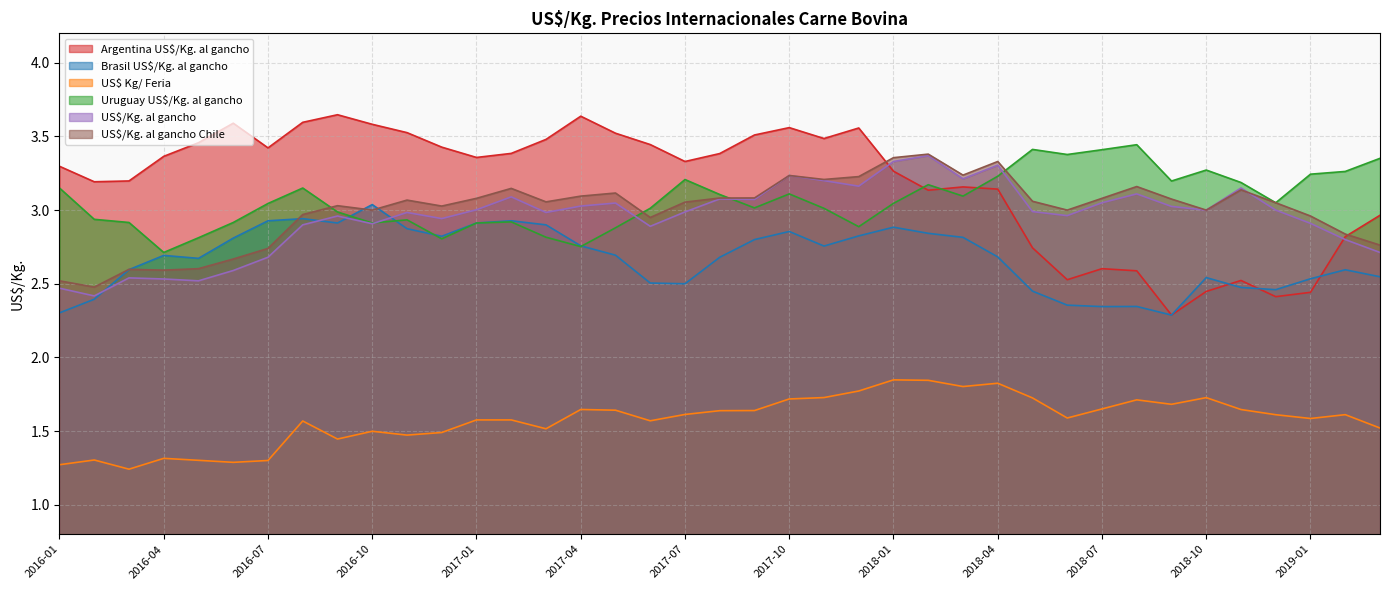

Reading right to left, transcribe all the data shown in this chart.

Argentina US$/Kg. al gancho: 3.0	2.8	2.4	2.4	2.5	2.4	2.3	2.6	2.6	2.5	2.7	3.1	3.2	3.1	3.3	3.6	3.5	3.6	3.5	3.4	3.3	3.4	3.5	3.6	3.5	3.4	3.4	3.4	3.5	3.6	3.6	3.6	3.4	3.6	3.5	3.4	3.2	3.2	3.3
Brasil US$/Kg. al gancho: 2.5	2.6	2.5	2.5	2.5	2.5	2.3	2.3	2.3	2.4	2.5	2.7	2.8	2.8	2.9	2.8	2.8	2.9	2.8	2.7	2.5	2.5	2.7	2.8	2.9	2.9	2.9	2.8	2.9	3.0	2.9	2.9	2.9	2.8	2.7	2.7	2.6	2.4	2.3
US$ Kg/ Feria: 1.5	1.6	1.6	1.6	1.6	1.7	1.7	1.7	1.7	1.6	1.7	1.8	1.8	1.8	1.8	1.8	1.7	1.7	1.6	1.6	1.6	1.6	1.6	1.6	1.5	1.6	1.6	1.5	1.5	1.5	1.4	1.6	1.3	1.3	1.3	1.3	1.2	1.3	1.3
Uruguay US$/Kg. al gancho: 3.4	3.3	3.2	3.0	3.2	3.3	3.2	3.4	3.4	3.4	3.4	3.2	3.1	3.2	3.0	2.9	3.0	3.1	3.0	3.1	3.2	3.0	2.9	2.8	2.8	2.9	2.9	2.8	2.9	2.9	3.0	3.1	3.0	2.9	2.8	2.7	2.9	2.9	3.2
US$/Kg. al gancho: 2.7	2.8	2.9	3.0	3.2	3.0	3.0	3.1	3.0	3.0	3.0	3.3	3.2	3.4	3.3	3.2	3.2	3.2	3.1	3.1	3.0	2.9	3.0	3.0	3.0	3.1	3.0	2.9	3.0	2.9	3.0	2.9	2.7	2.6	2.5	2.5	2.5	2.4	2.5
US$/Kg. al gancho Chile: 2.8	2.8	3.0	3.0	3.1	3.0	3.1	3.2	3.1	3.0	3.1	3.3	3.2	3.4	3.4	3.2	3.2	3.2	3.1	3.1	3.1	3.0	3.1	3.1	3.1	3.1	3.1	3.0	3.1	3.0	3.0	3.0	2.7	2.7	2.6	2.6	2.6	2.5	2.5